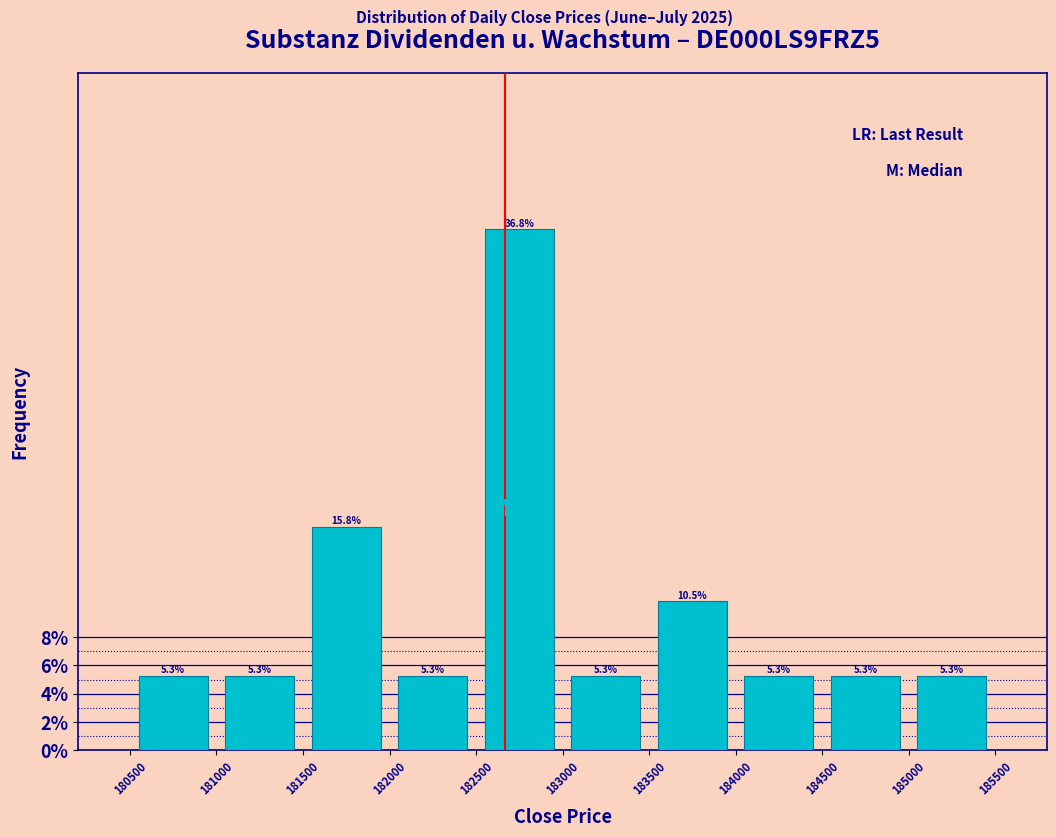

Reading left to right, transcribe this chart: for each bar, give the range it covers on the x-axis and its height.

180500 to 181000: 5.3
181000 to 181500: 5.3
181500 to 182000: 15.8
182000 to 182500: 5.3
182500 to 183000: 36.8
183000 to 183500: 5.3
183500 to 184000: 10.5
184000 to 184500: 5.3
184500 to 185000: 5.3
185000 to 185500: 5.3